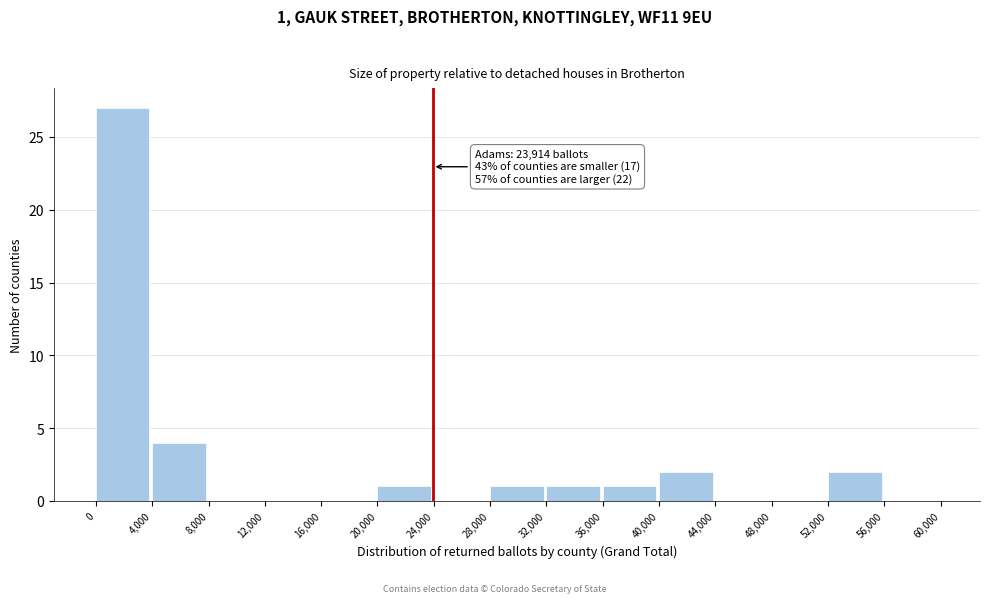

Over which range of the x-axis is the bar tallest?

0 to 4,000